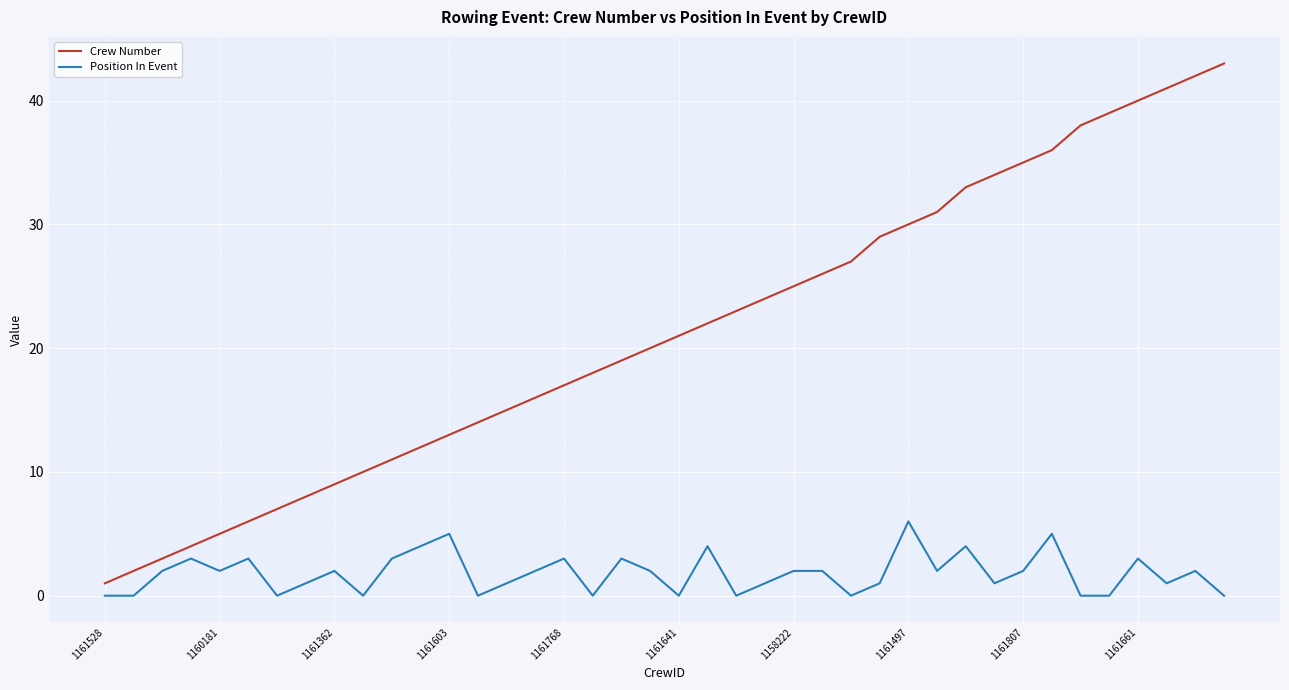

Which series has the largest total across all categories?

Crew Number